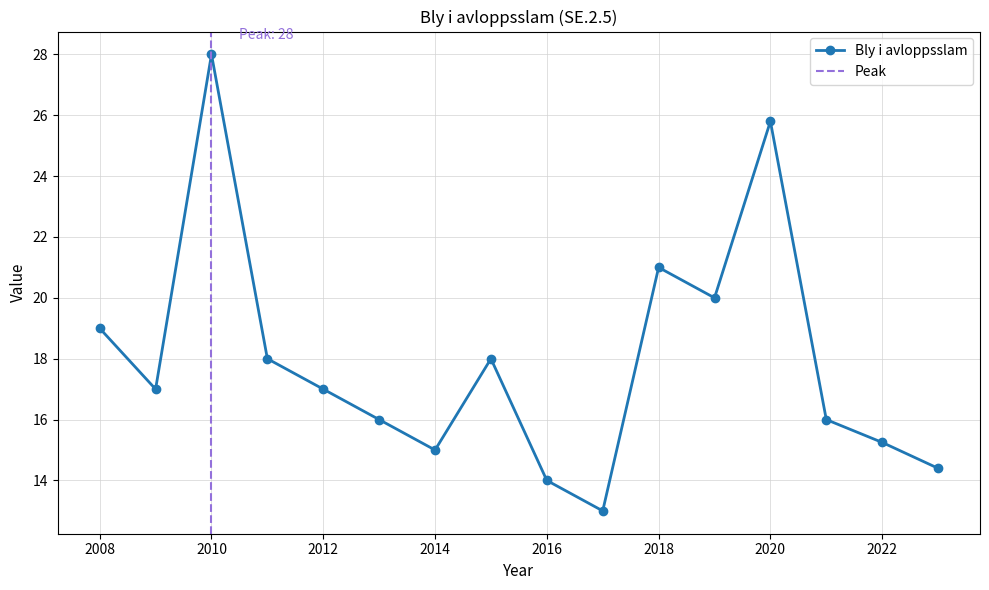

At which label is the value closest to 20?

2019